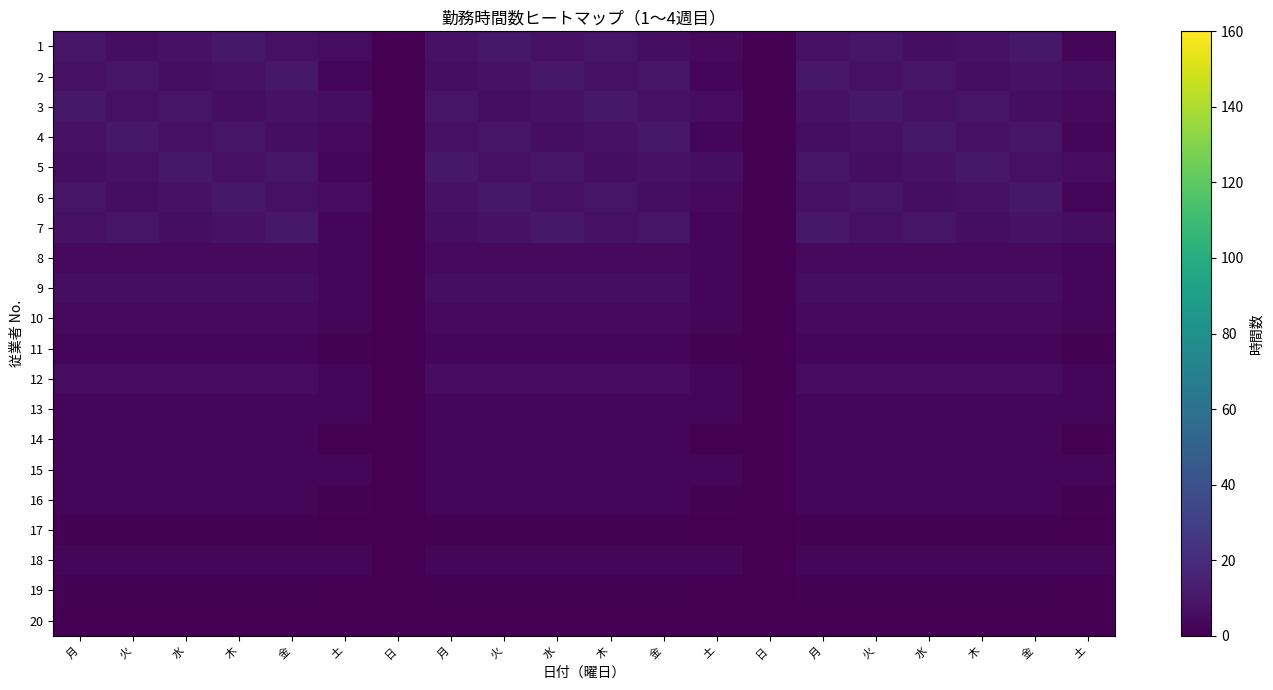

Which has a higher value, 日 or 木?

木